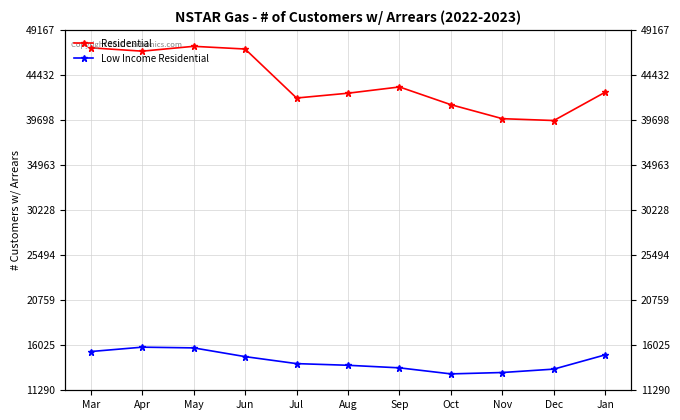

How many values in the Residential series are below 42628?

5